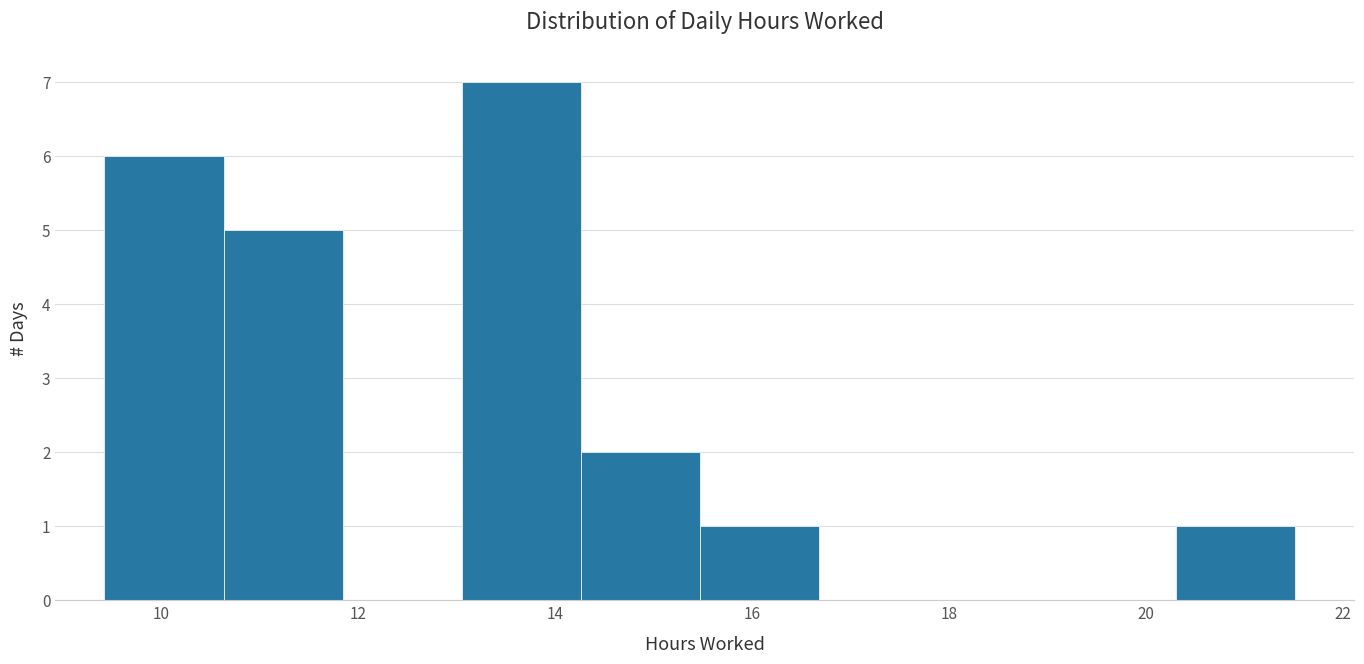

Reading left to right, list every bar in this chart as the range it spans on the x-axis followed by its height. Neither the bar edges nor the heights are printed on the chart, so give them approximately, as read against the axes.

9.4 to 10.6: 6
10.6 to 11.8: 5
11.8 to 13.0: 0
13.0 to 14.2: 7
14.2 to 15.4: 2
15.4 to 16.6: 1
16.6 to 17.8: 0
17.8 to 19.0: 0
19.0 to 20.4: 0
20.4 to 21.6: 1